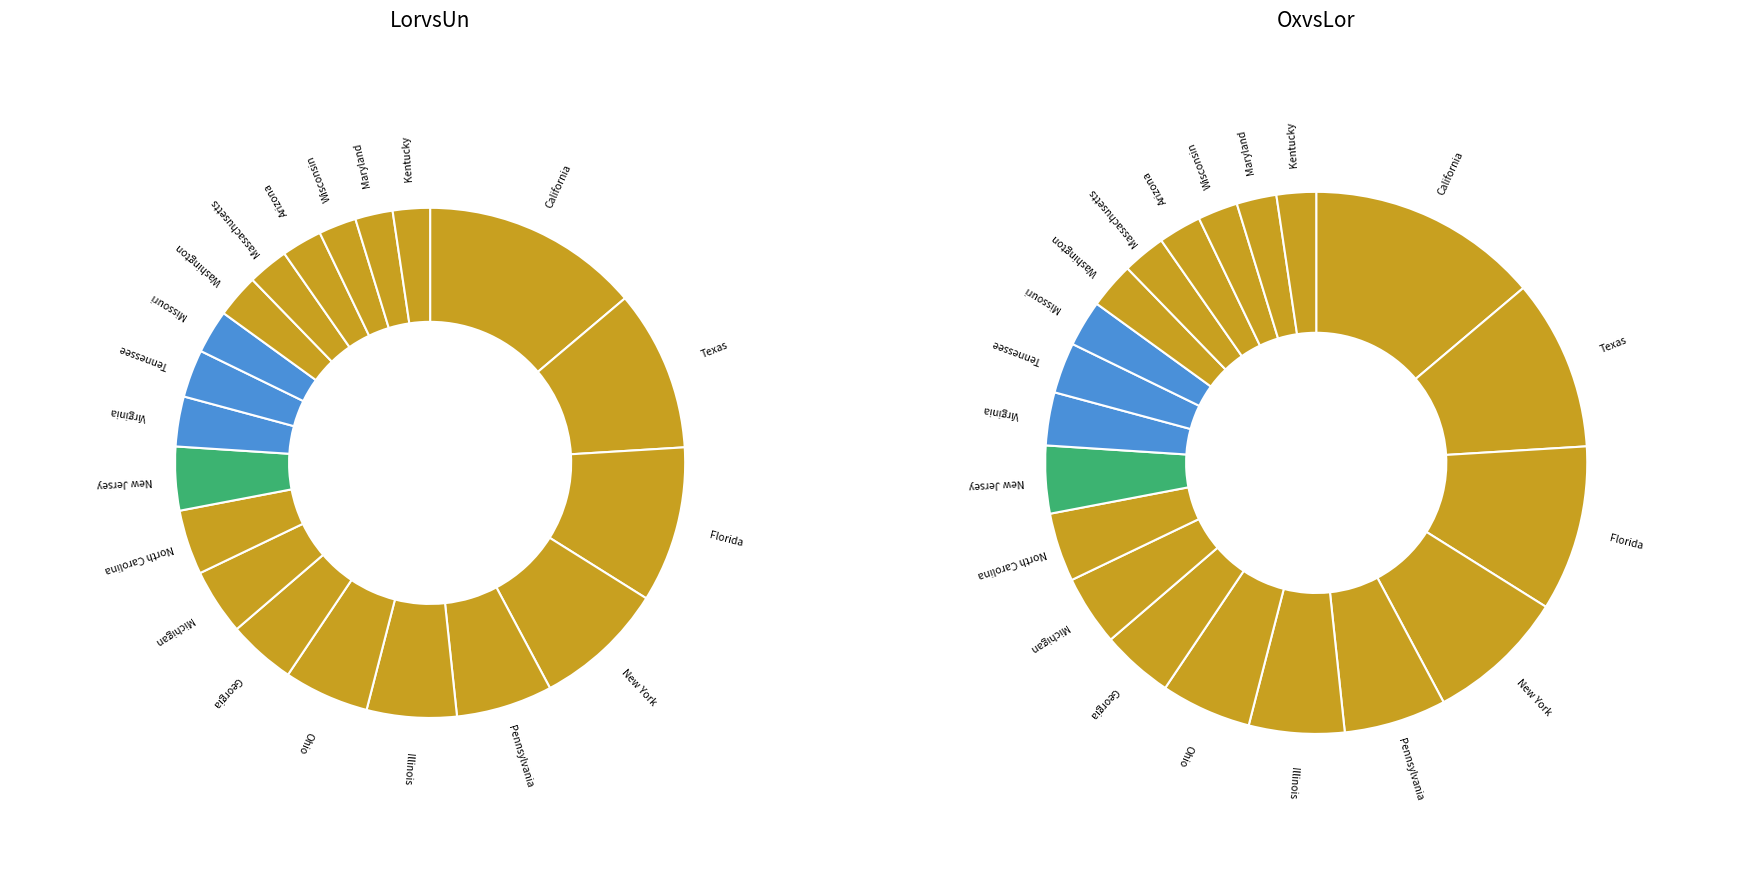

Rank the categories by value from lowest to highest.

Kentucky, Maryland, Wisconsin, Arizona, Massachusetts, Washington, Missouri, Tennessee, Virginia, New Jersey, North Carolina, Michigan, Georgia, Ohio, Illinois, Pennsylvania, New York, Florida, Texas, California